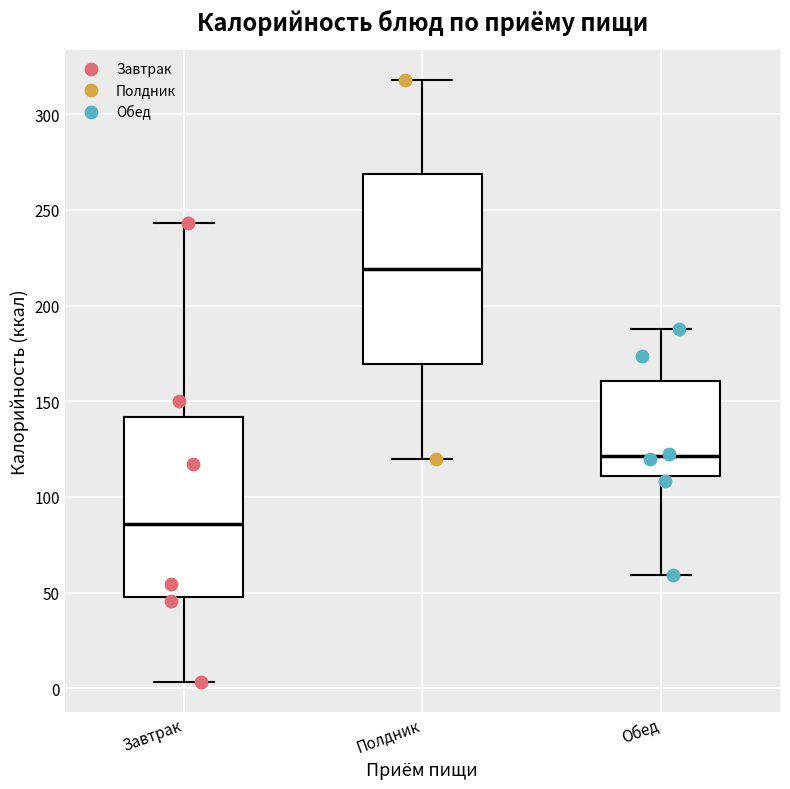

Where does the lower whisker of the box for Обед end on the y-axis? The values are not printed on the chart, so give them approximately, as read against the axis.

60